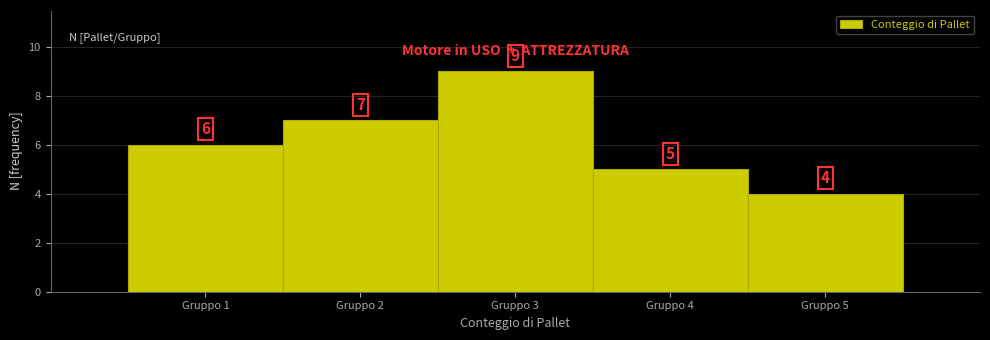

Reading left to right, list every bar in this chart as the range it spans on the x-axis followed by its height.

0.5 to 1.5: 6
1.5 to 2.5: 7
2.5 to 3.5: 9
3.5 to 4.5: 5
4.5 to 5.5: 4